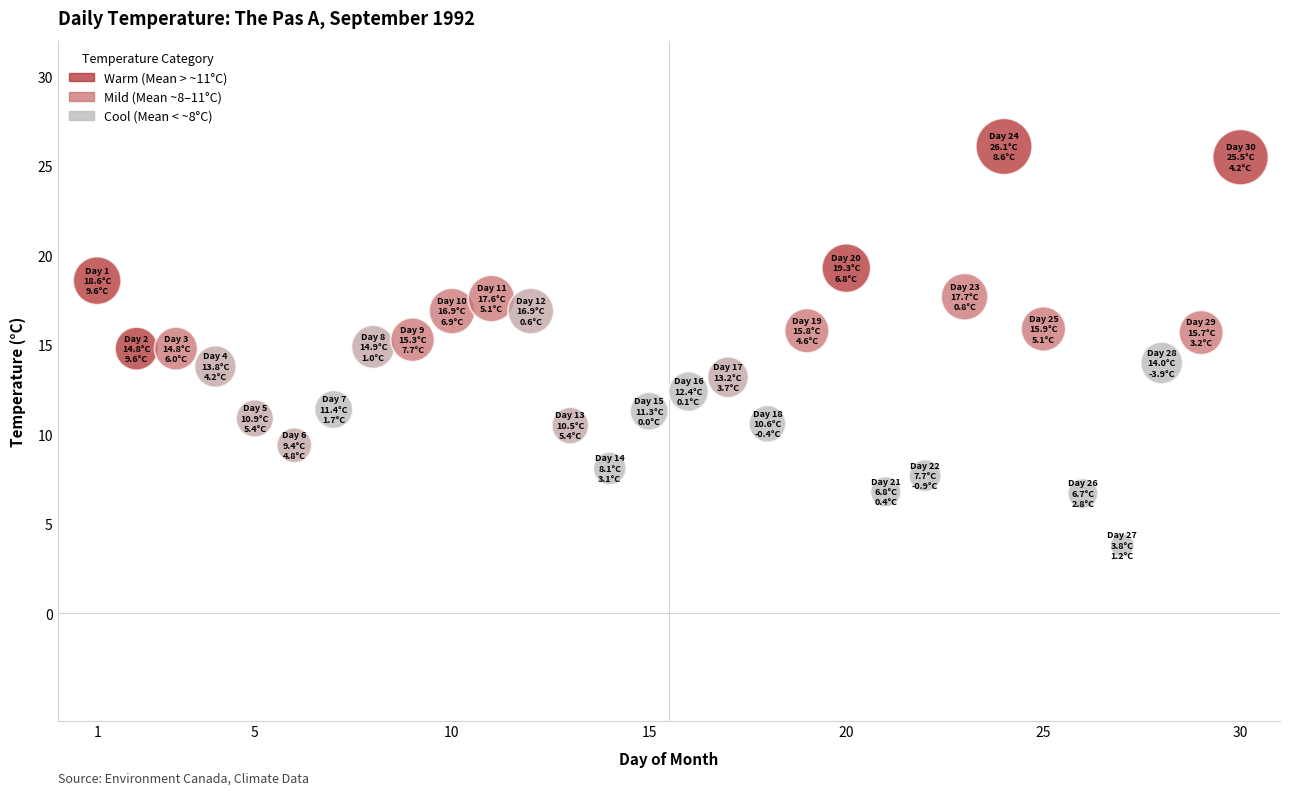

What is the range of X values (max minus min)?

29.0